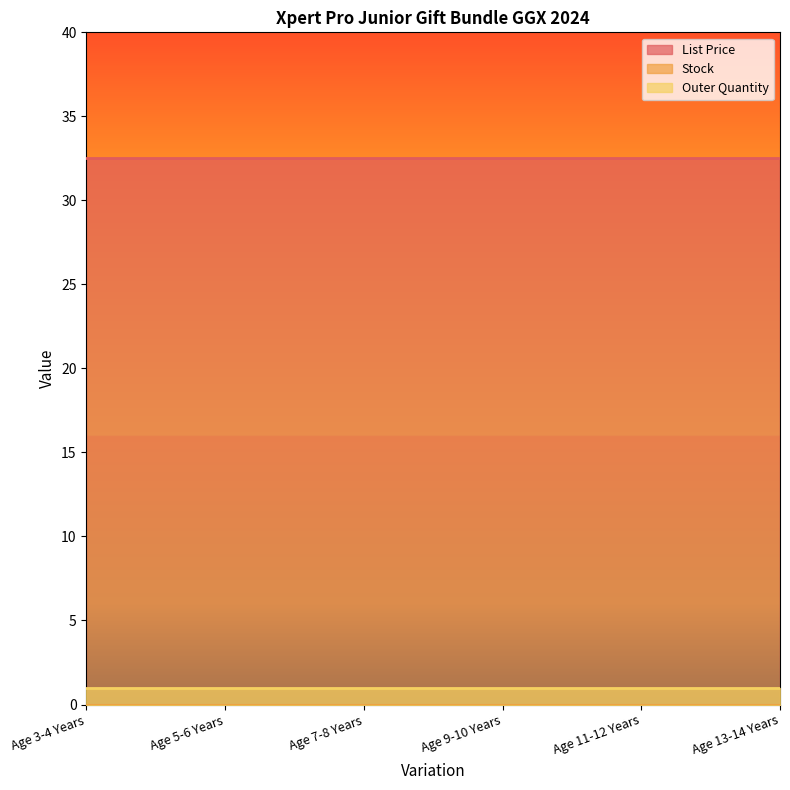

True or false: Stock and List Price intersect in this chart.

False